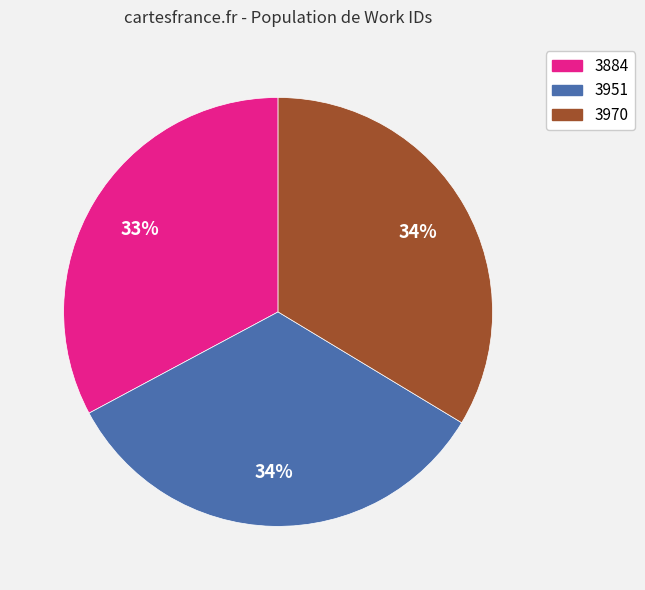

To the nearest percent, what percentage of the pie is 3970?

34%